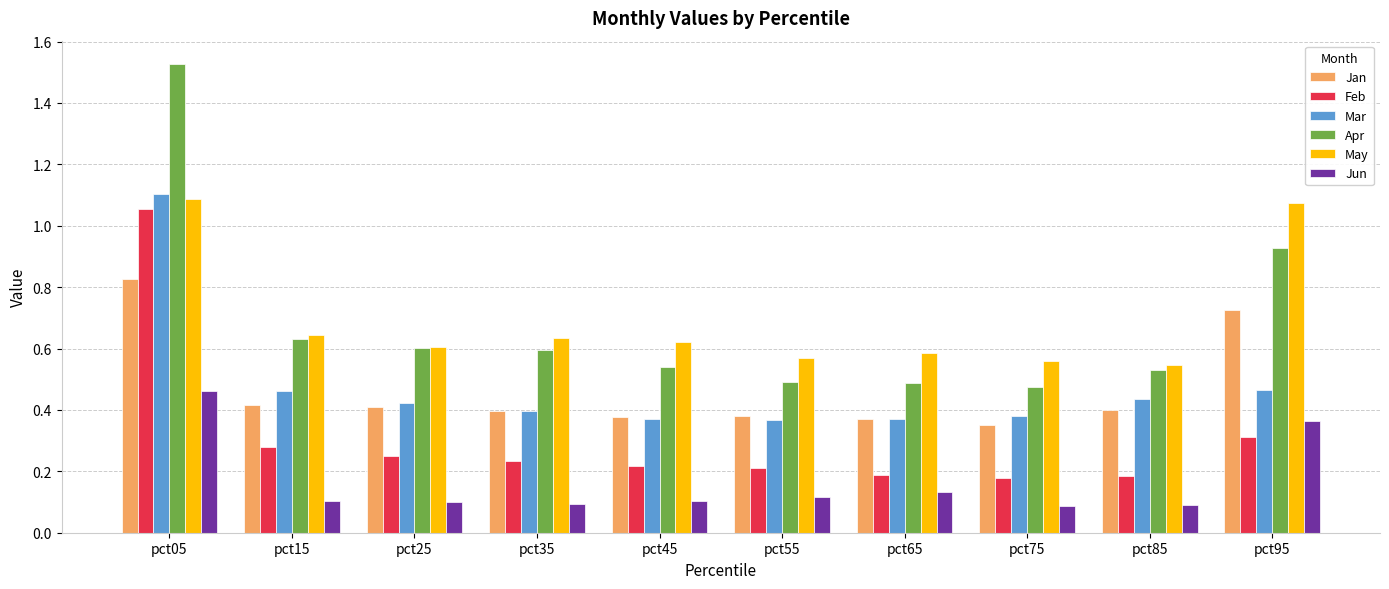

At which category does the chart reach its peak across all series?

pct05